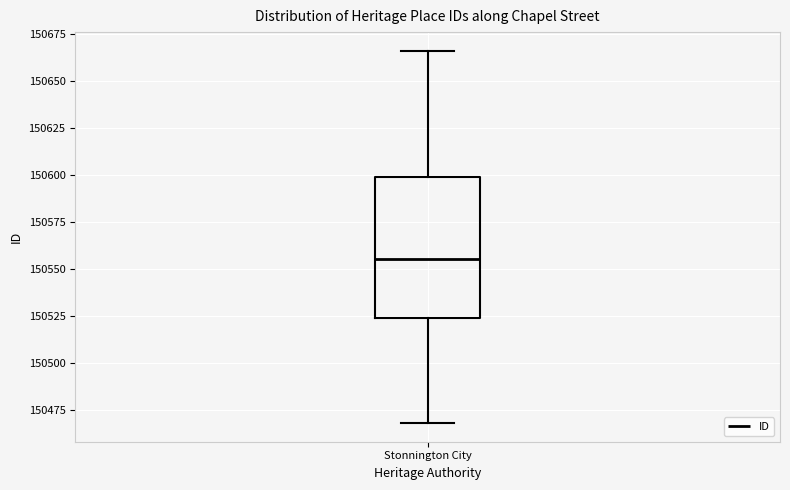

Transcribe this box plot: give where the median line is, the range the box spans, and where the two whiskers end, as read against the y-axis. The values are not printed on the chart, so give them approximately, as read against the axis.

median 150555, box 150525 to 150600, whiskers 150470 to 150665